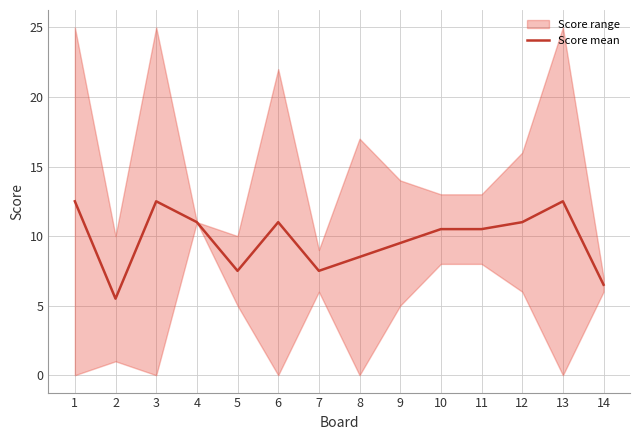

What is the average value?

9.8